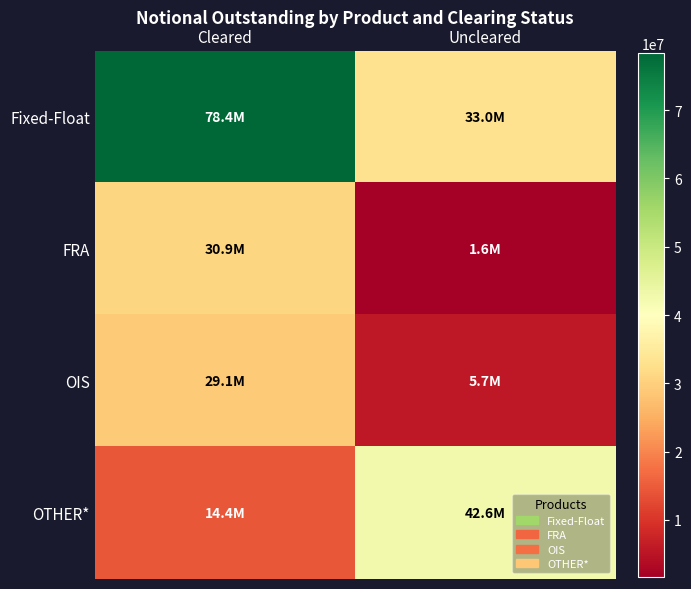

At which category does the chart reach its minimum across all series?

Uncleared